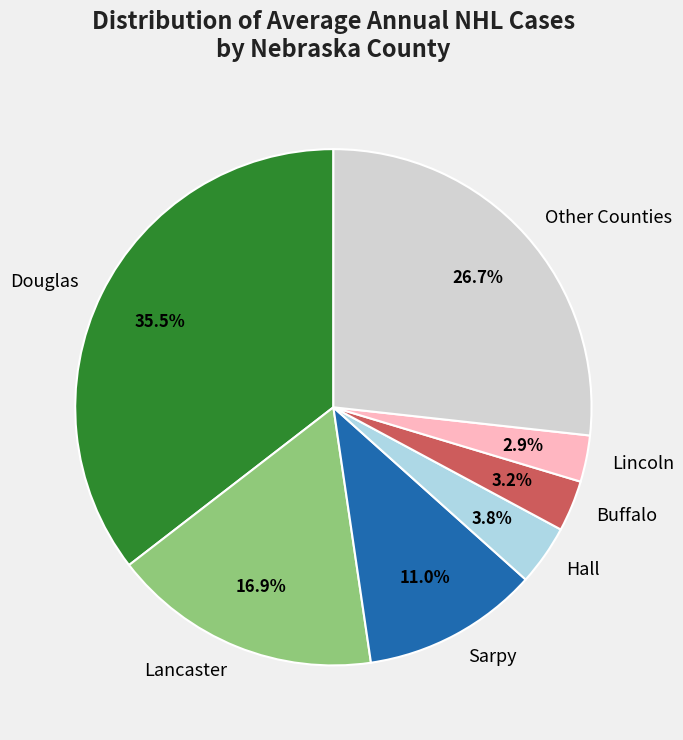

Does any single category account for the majority?

No